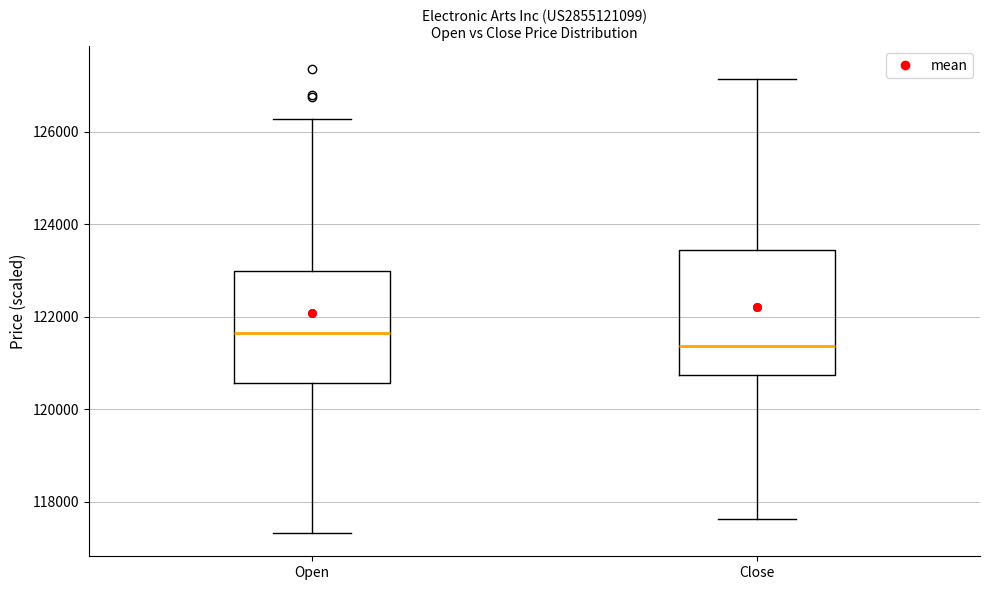

Reading left to right, transcribe this box plot: for each box, give where its median line is, the range the box spans, and where its two whiskers end, as read against the y-axis. The values are not printed on the chart, so give them approximately, as read against the axis.

Open: median 121600, box 120600 to 123000, whiskers 117400 to 126200
Close: median 121400, box 120800 to 123400, whiskers 117600 to 127200